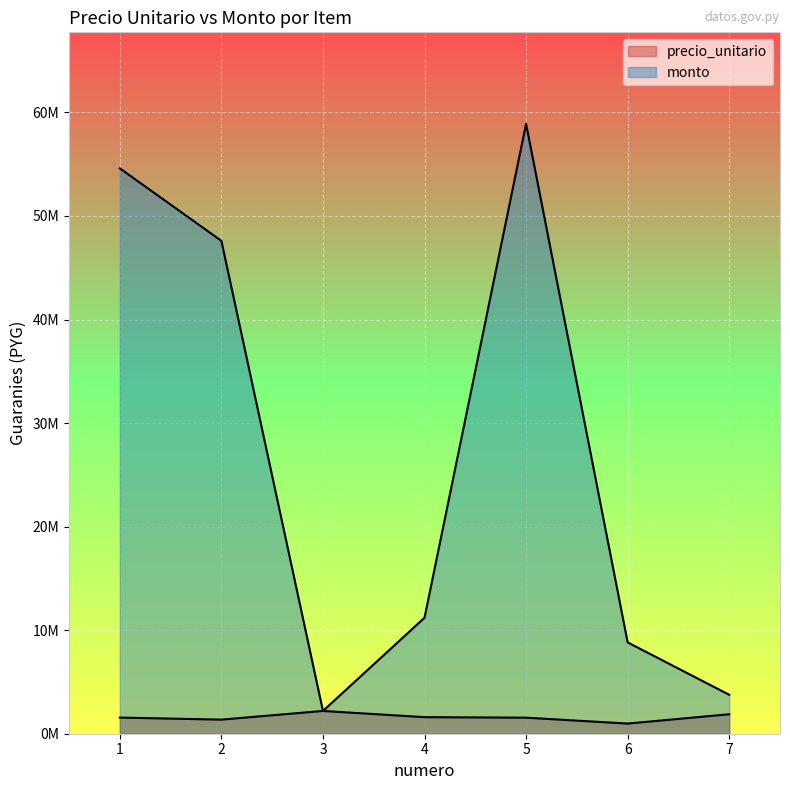

What is the difference between the maximum and minimum values in the precio_unitario series?

1220000